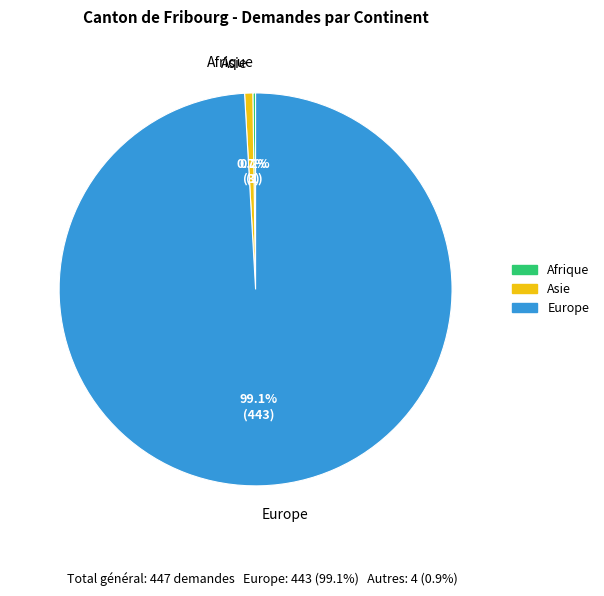

Does Europe represent more than half of the total?

Yes